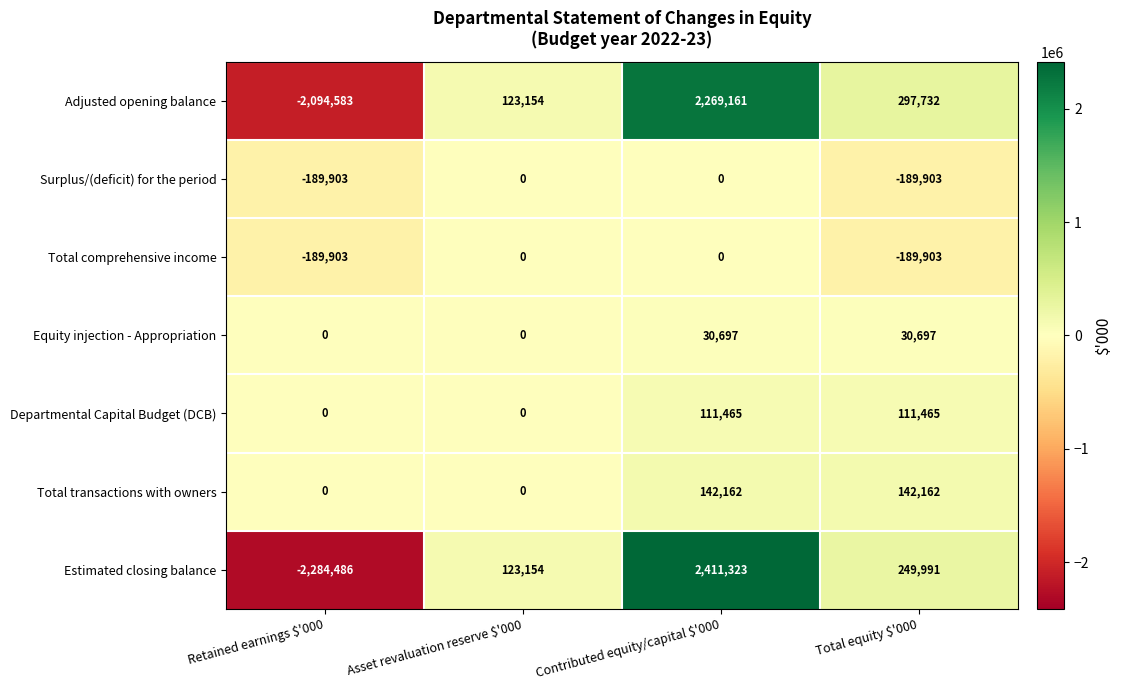

What is the difference between the maximum and minimum values in the Estimated closing balance series?

4695809